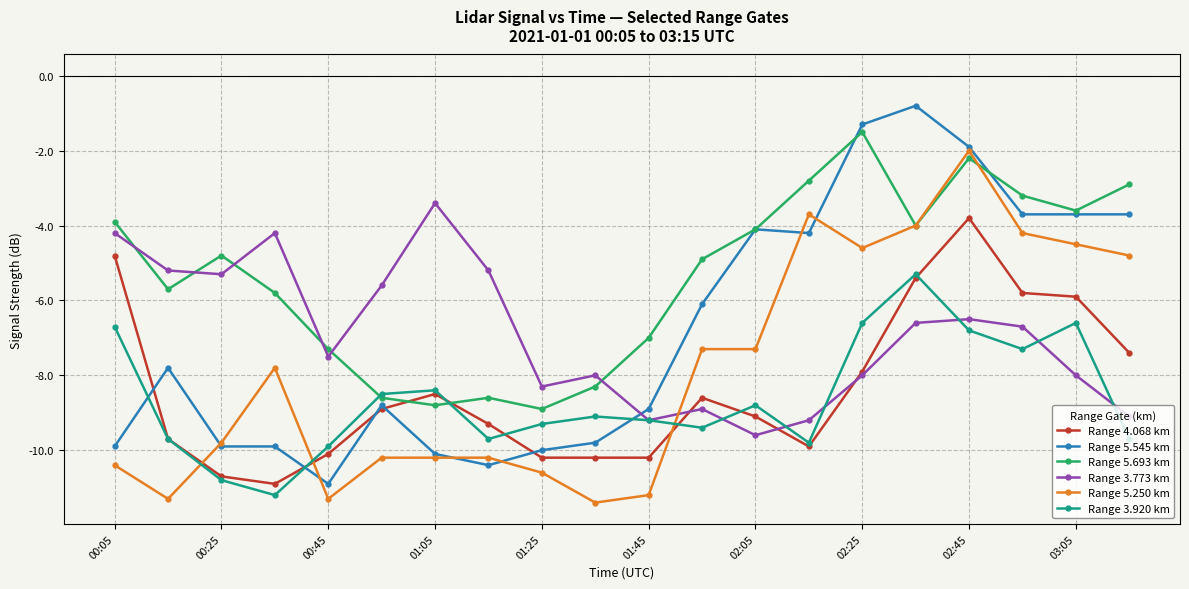

Which series has the largest total across all categories?

Range 5.693 km